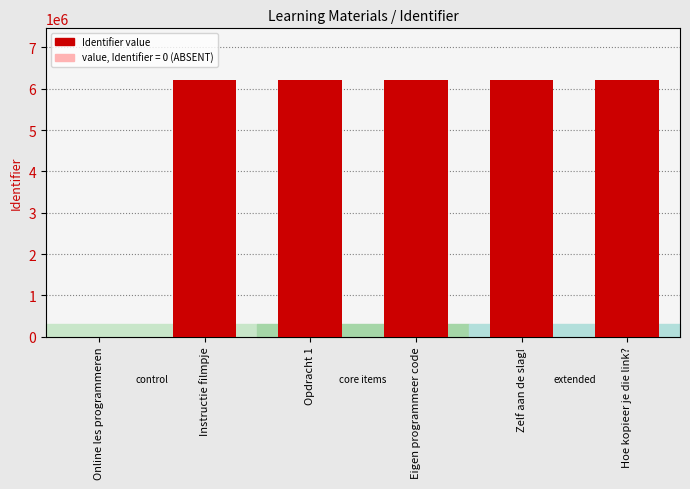

True or false: the data shows 1391170 at Instructie filmpje.

False